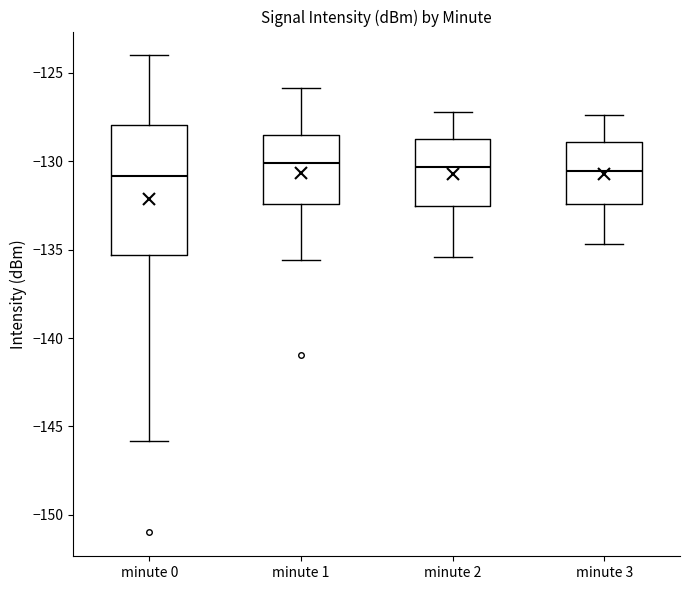

Where is the lower edge of the box for minute 3 on the y-axis? The values are not printed on the chart, so give them approximately, as read against the axis.

-132.5